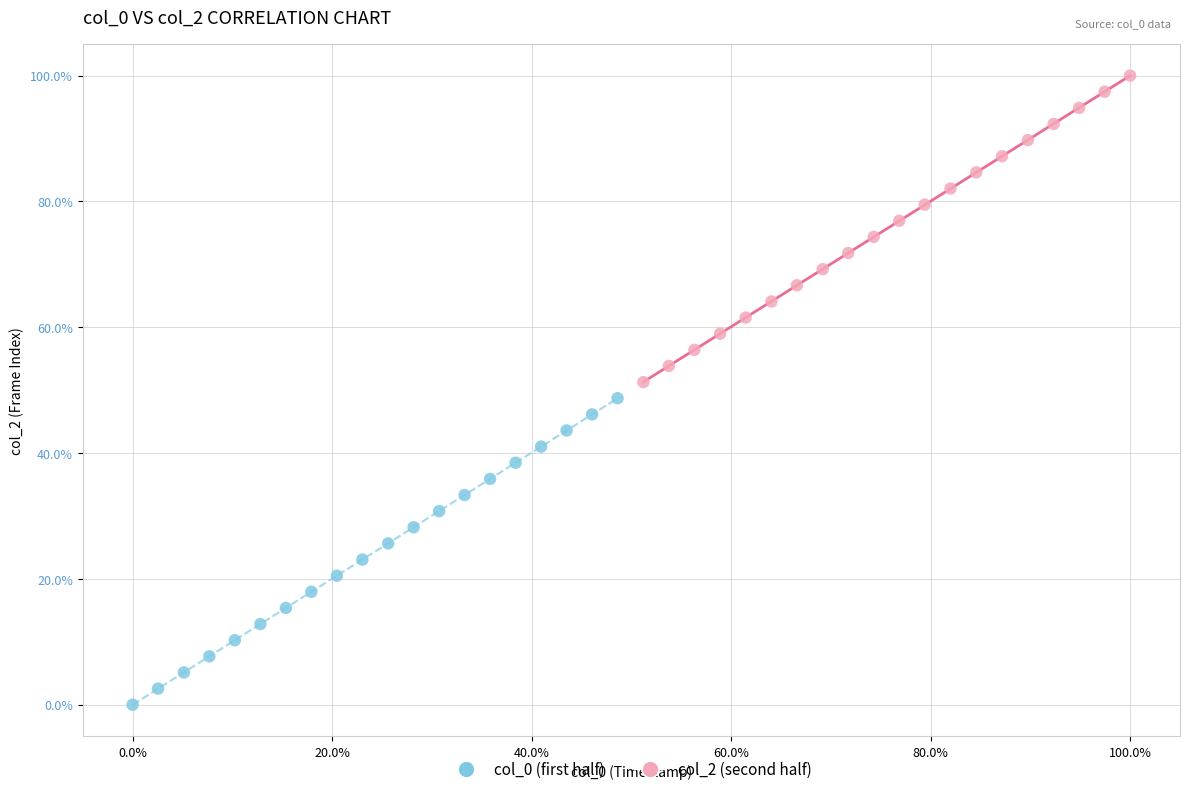

What are all the series names shown in the legend?

col_0 (first half), col_2 (second half)